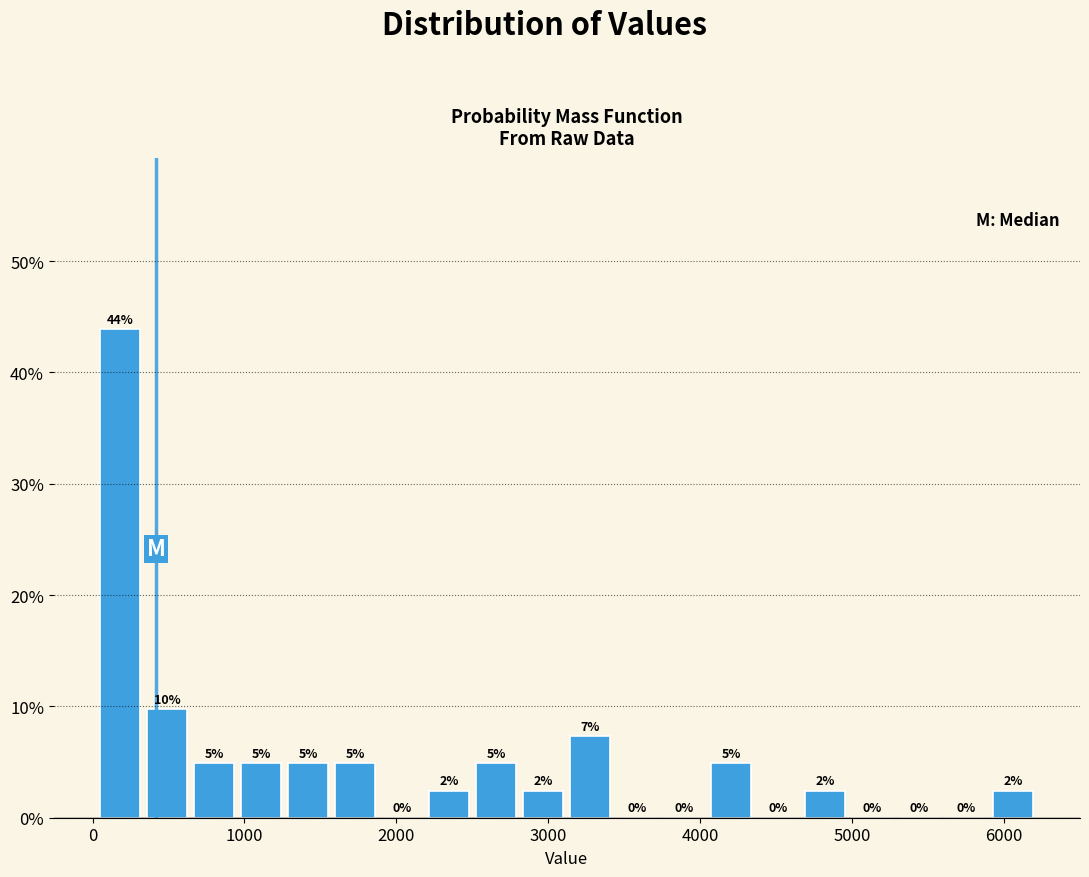

Around what value on the x-axis is the tallest bar? Give the approximate position of its centre, as read against the axis.

200